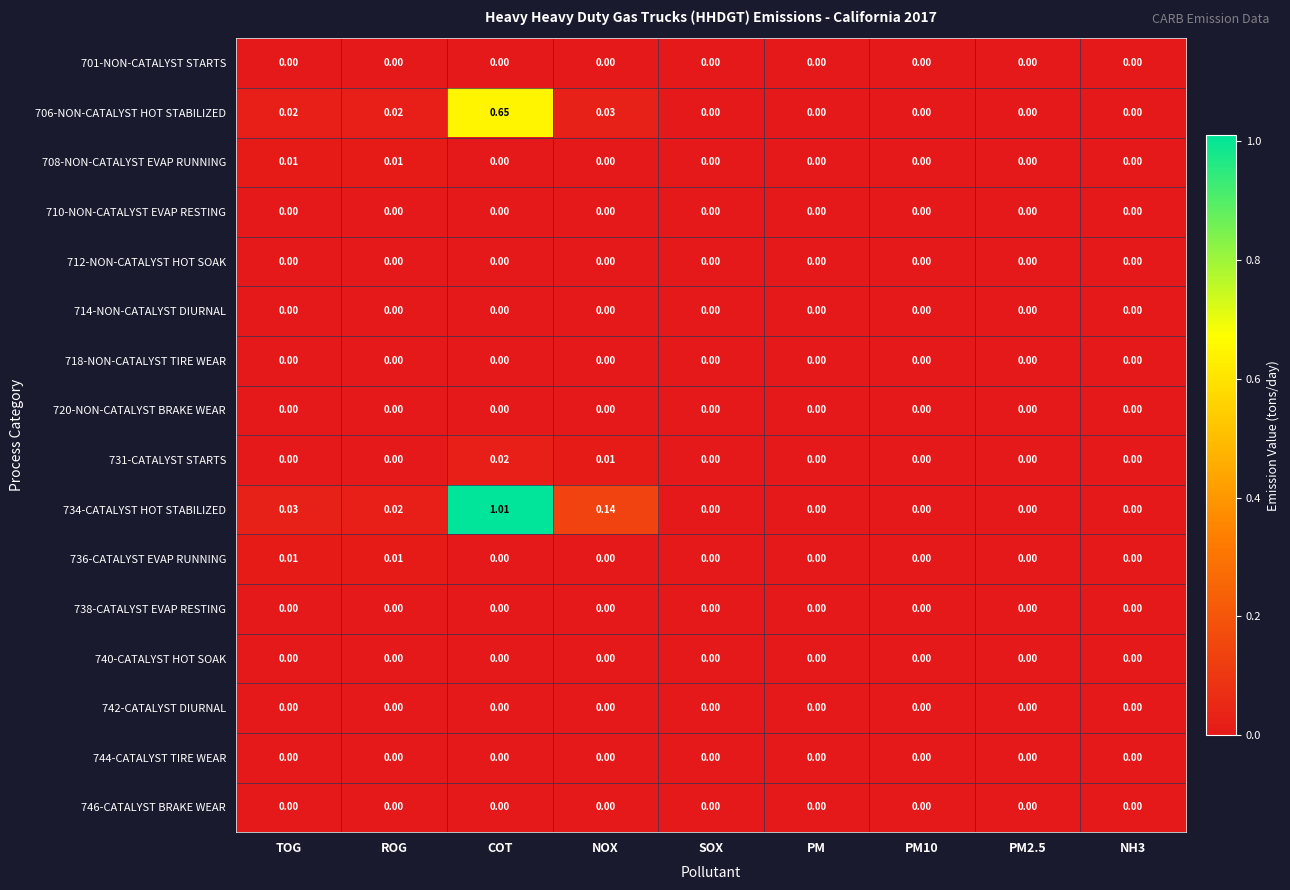

Is the value of 706-NON-CATALYST HOT STABILIZED at NOX greater than the value of 746-CATALYST BRAKE WEAR at COT?

Yes